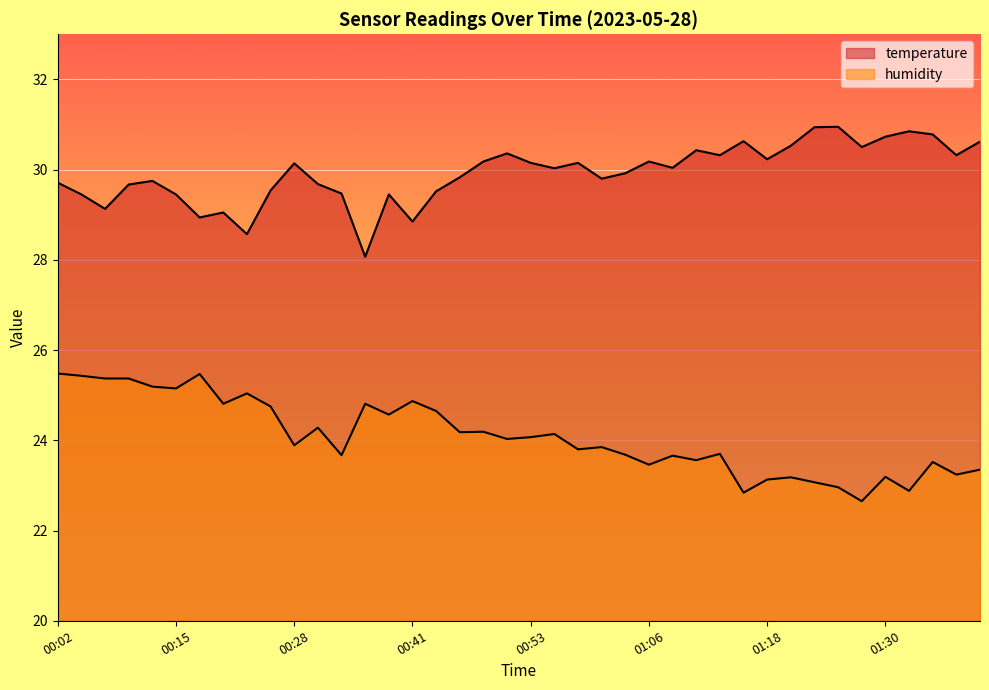

At how many categories does at least one series exceed 29?

36